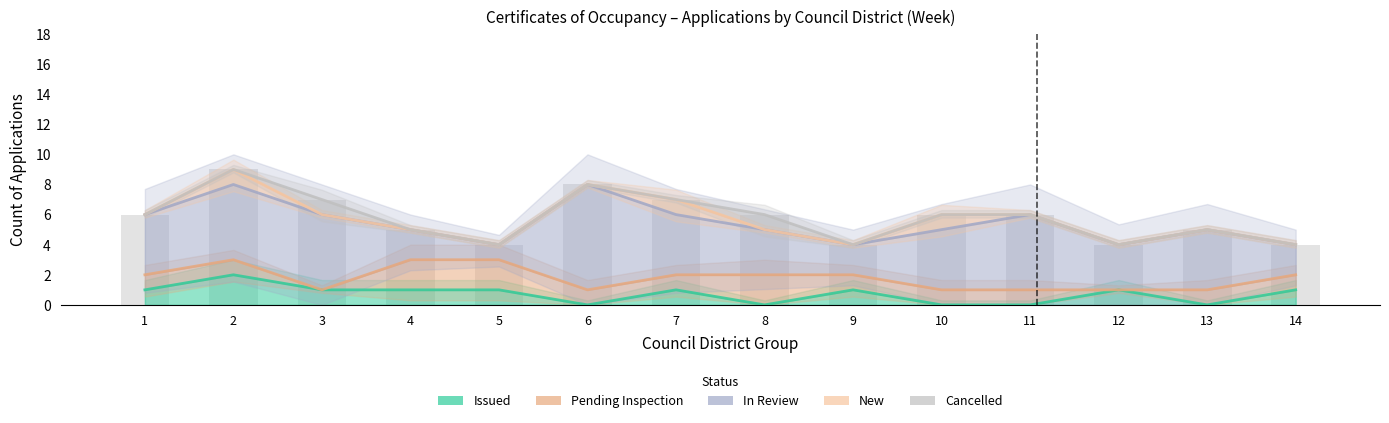

Reading left to right, what are all the values shown in this chart?

Issued: 1=1	2=2	3=1	4=1	5=1	6=0	7=1	8=0	9=1	10=0	11=0	12=1	13=0	14=1
Pending Inspection: 1=2	2=3	3=1	4=3	5=3	6=1	7=2	8=2	9=2	10=1	11=1	12=1	13=1	14=2
In Review: 1=6	2=8	3=6	4=5	5=4	6=8	7=6	8=5	9=4	10=5	11=6	12=4	13=5	14=4
New: 1=6	2=9	3=6	4=5	5=4	6=8	7=7	8=5	9=4	10=6	11=6	12=4	13=5	14=4
Cancelled: 1=6	2=9	3=7	4=5	5=4	6=8	7=7	8=6	9=4	10=6	11=6	12=4	13=5	14=4